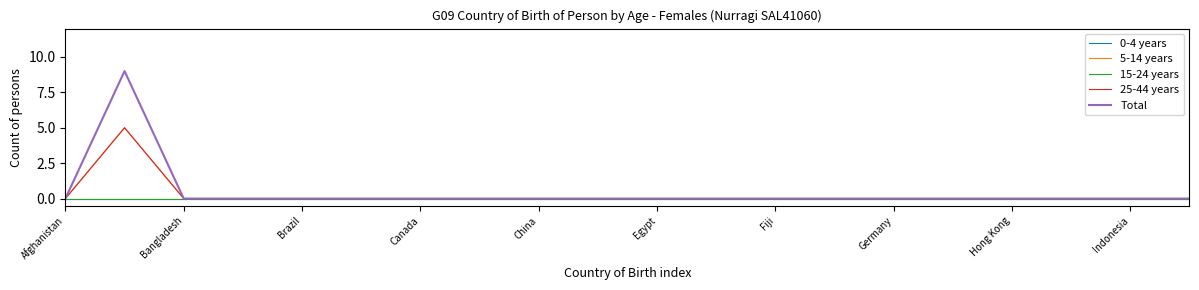

What is the maximum value shown in the chart?

9